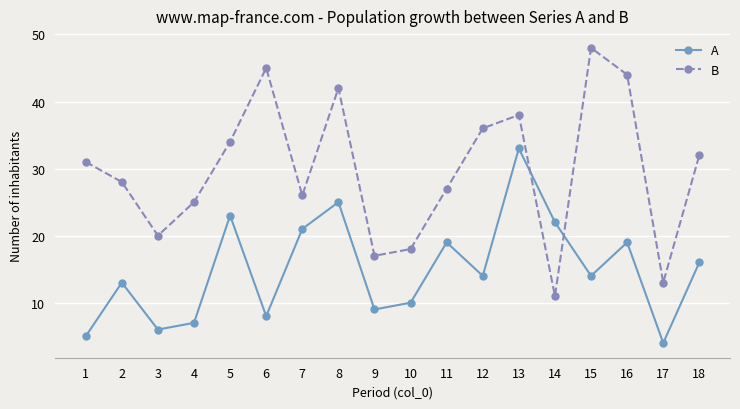

How many lines are shown in the chart?

2